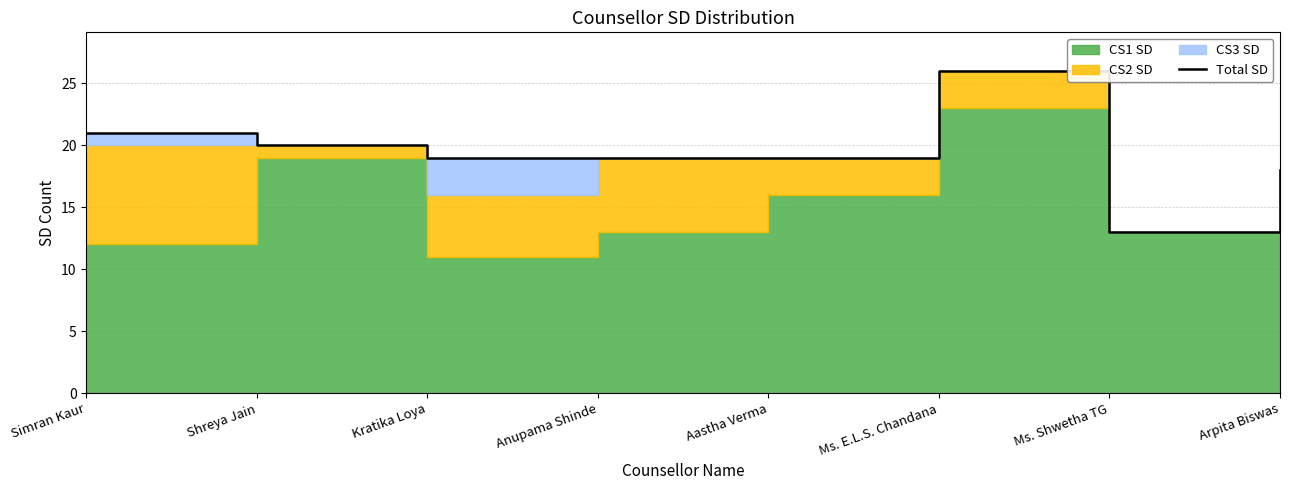

Between Ms. Shwetha TG and Arpita Biswas, which is larger?

Arpita Biswas